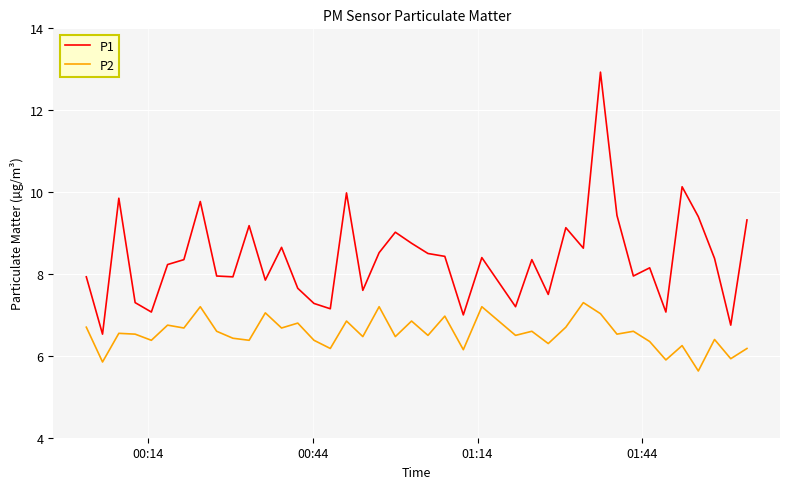

Count the number of categories in the chart.

40